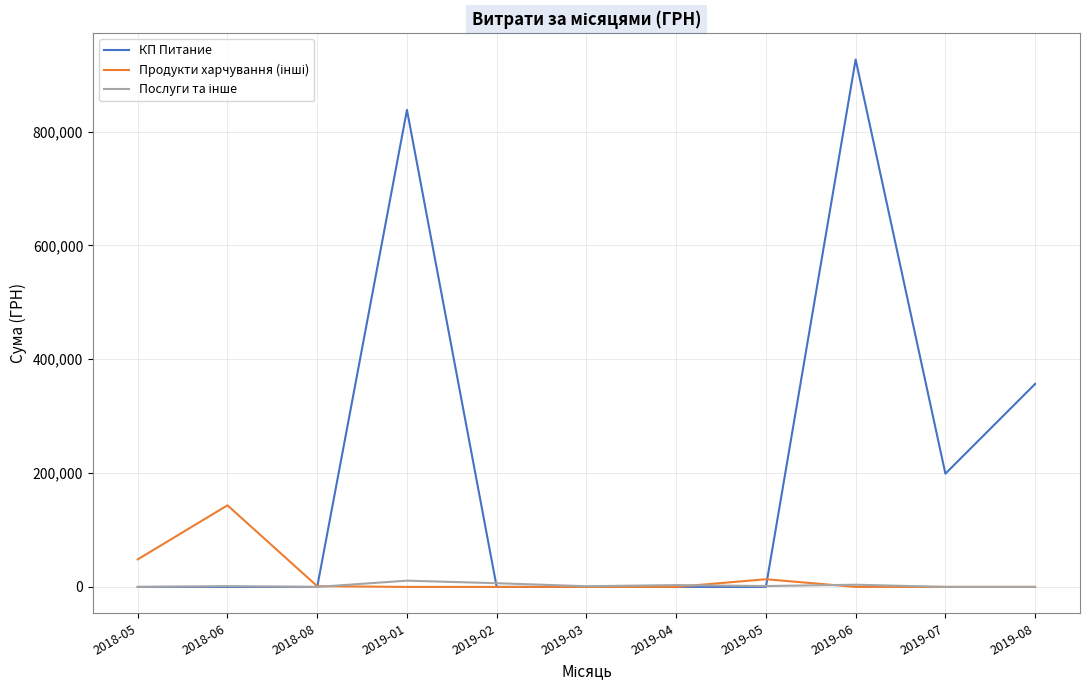

How many series are shown in this chart?

3